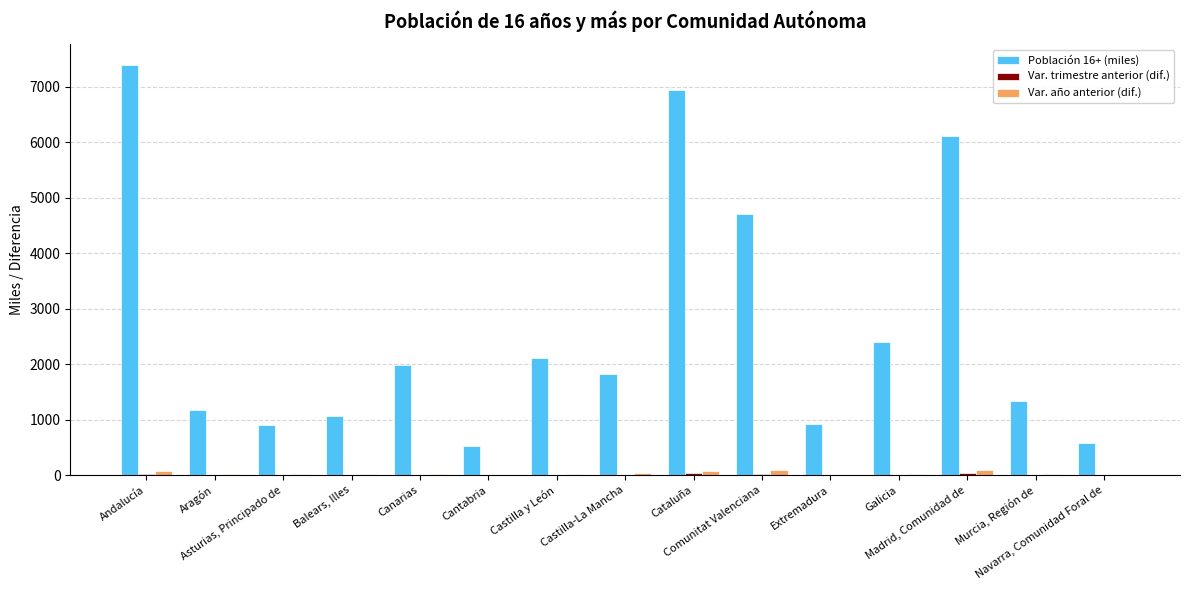

Is the value of Var. año anterior (dif.) at Castilla y León greater than the value of Población 16+ (miles) at Murcia, Región de?

No